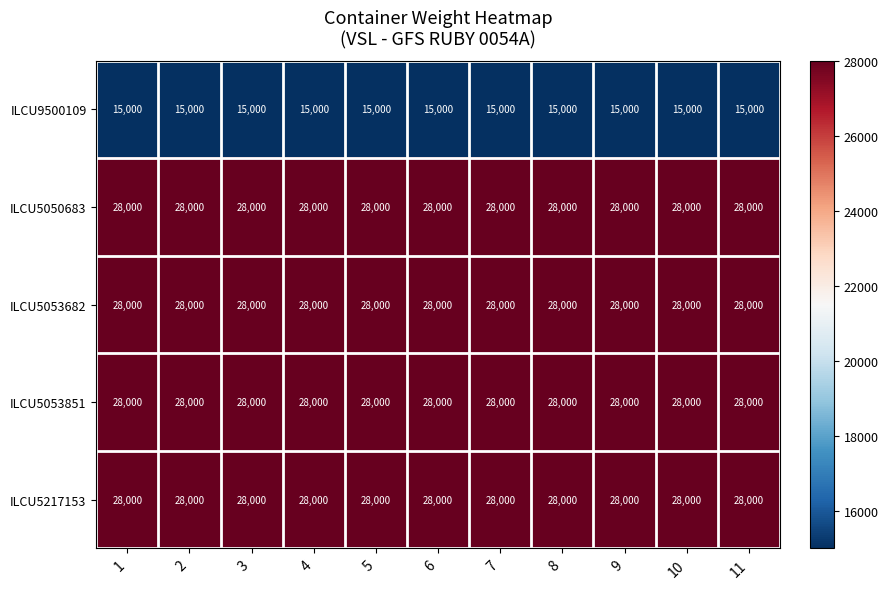

What is the average value of the ILCU5053851 series?

28000